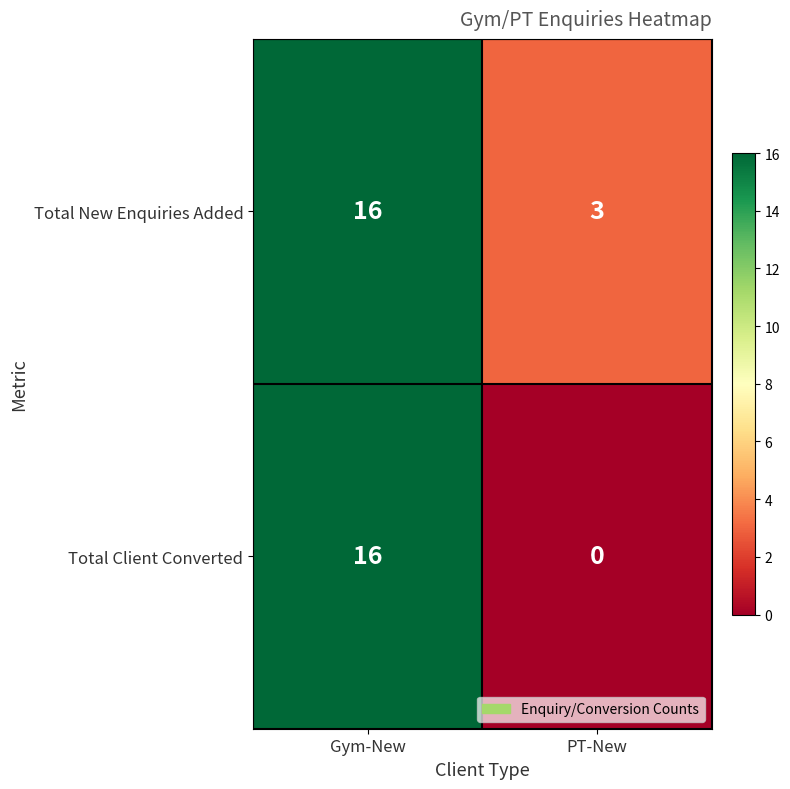

What is the average value of the Total New Enquiries Added series?

10